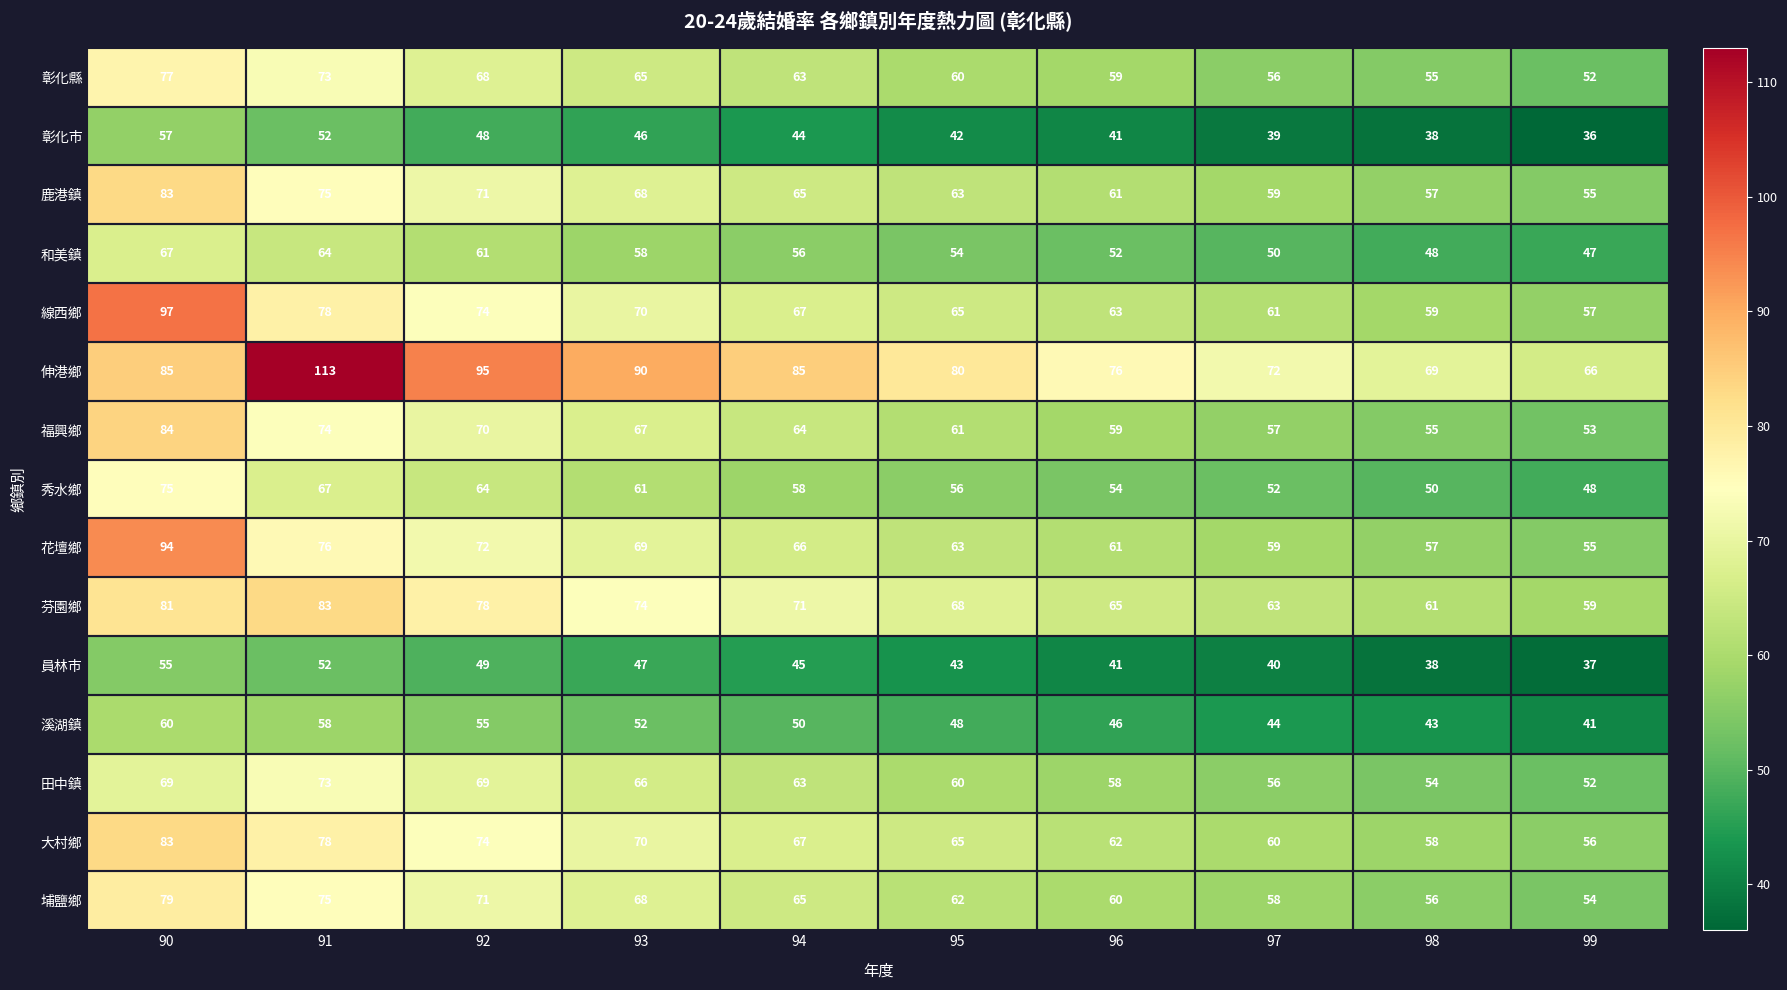

Which series has the widest spread of values?

伸港鄉